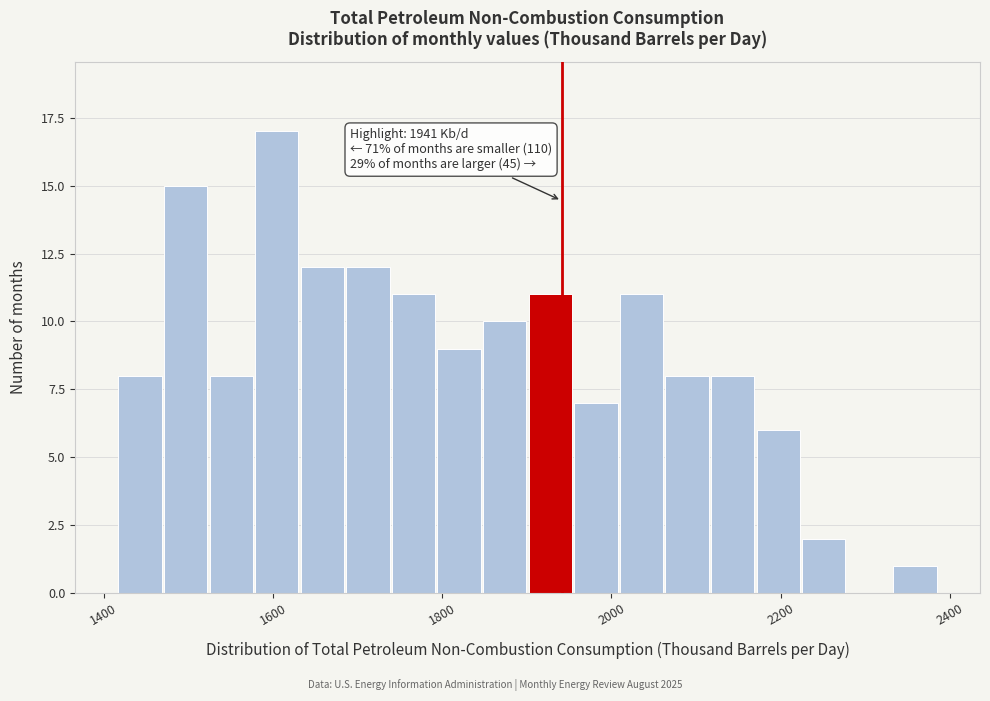

Read against the x-axis, roughly where is the centre of the tallest bar?

1600